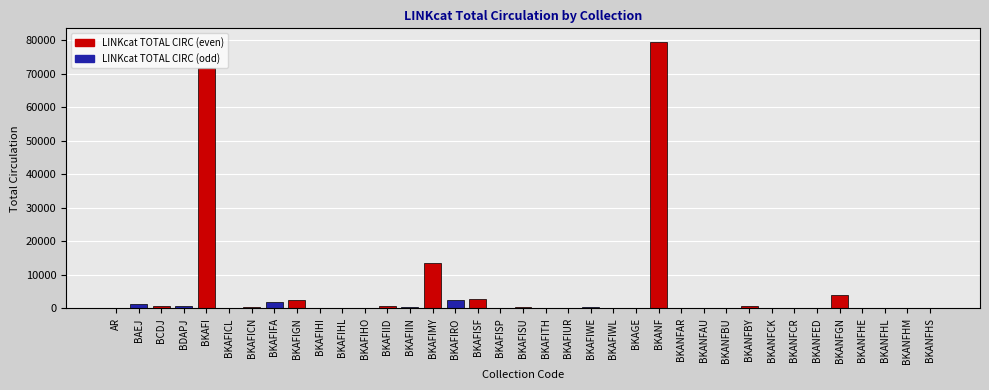

Where is the data nearest to the value 39780?

BKAFIMY